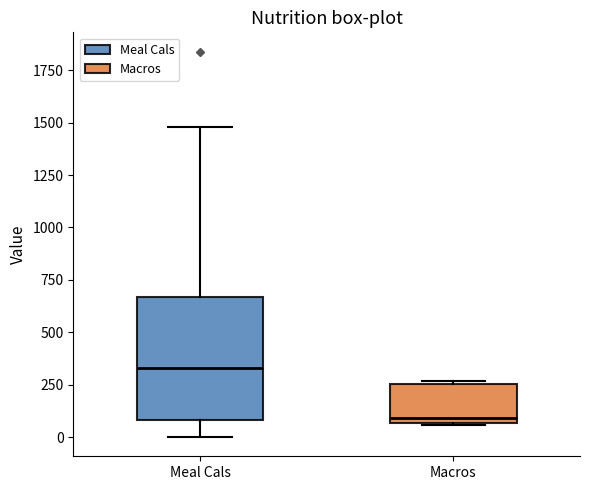

Comparing the boxes themselves (not the whiskers), which one is the tallest?

Meal Cals